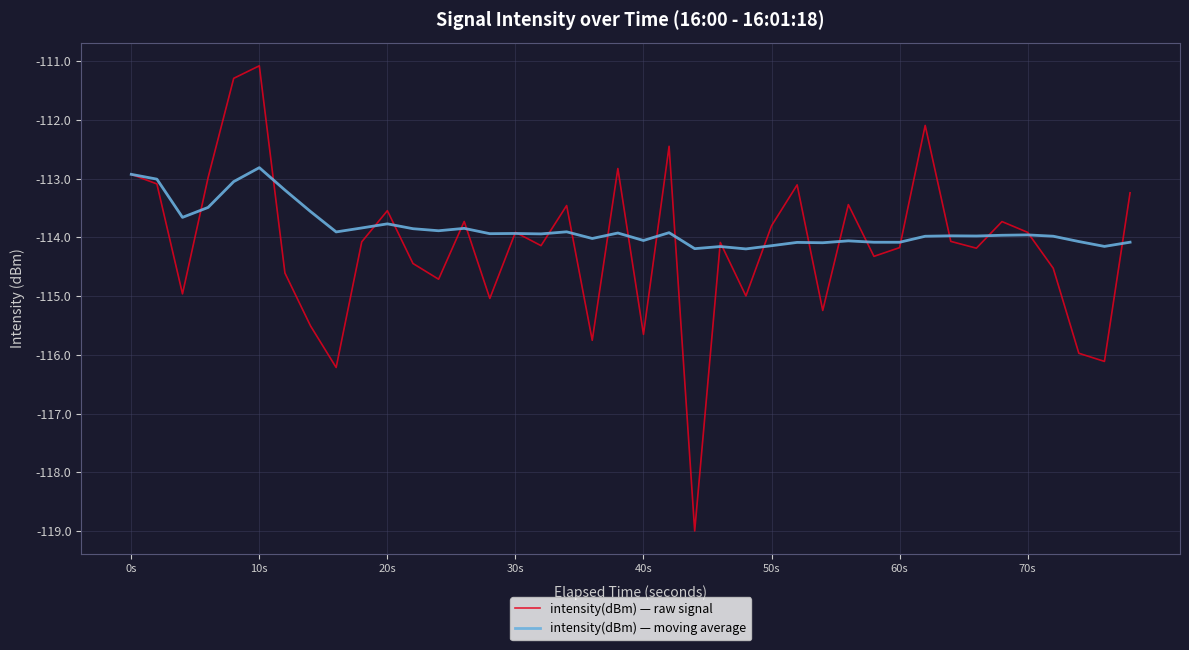

What is the maximum value shown in the chart?

-111.1